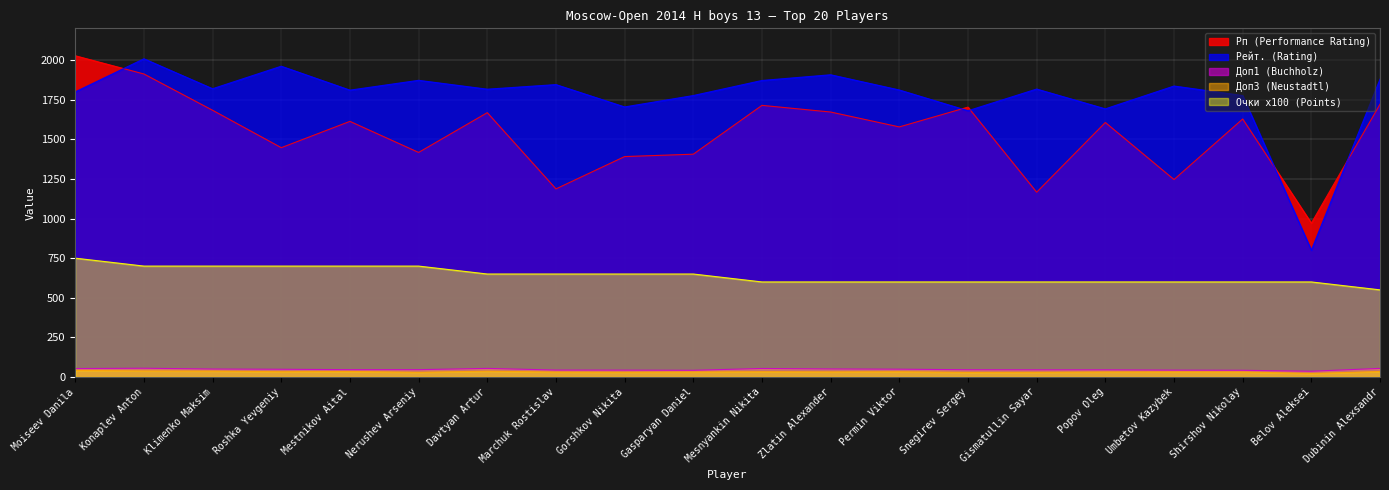

Is the value of Рейт. (Rating) at Gorshkov Nikita greater than the value of Очки x100 (Points) at Klimenko Maksim?

Yes